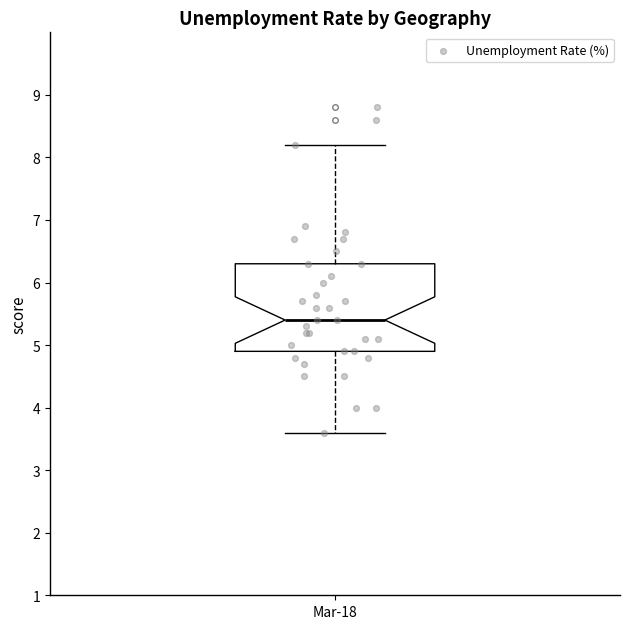

Read this box plot against the y-axis: the position of the median line, the range covered by the box, and the ends of both whiskers. The values are not printed on the chart, so give them approximately, as read against the axis.

median 5.4, box 4.9 to 6.3, whiskers 3.6 to 8.2